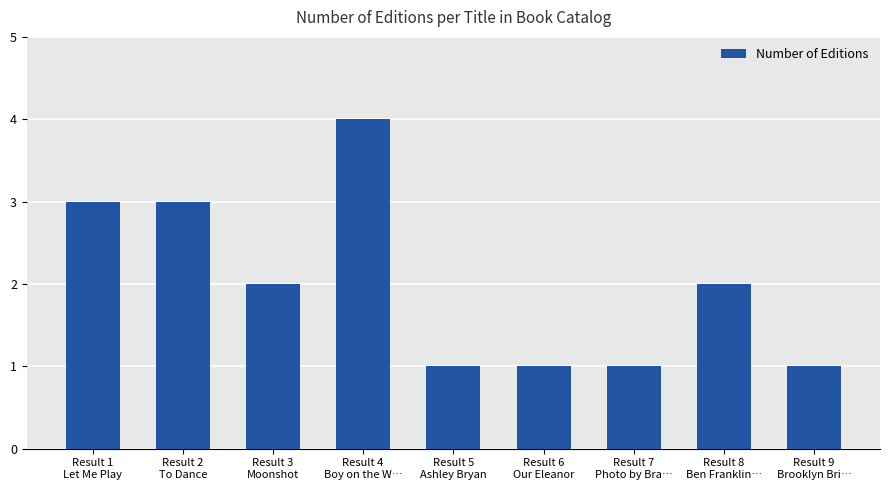

What position from the right is Result 7
Photo by Bra…?

3